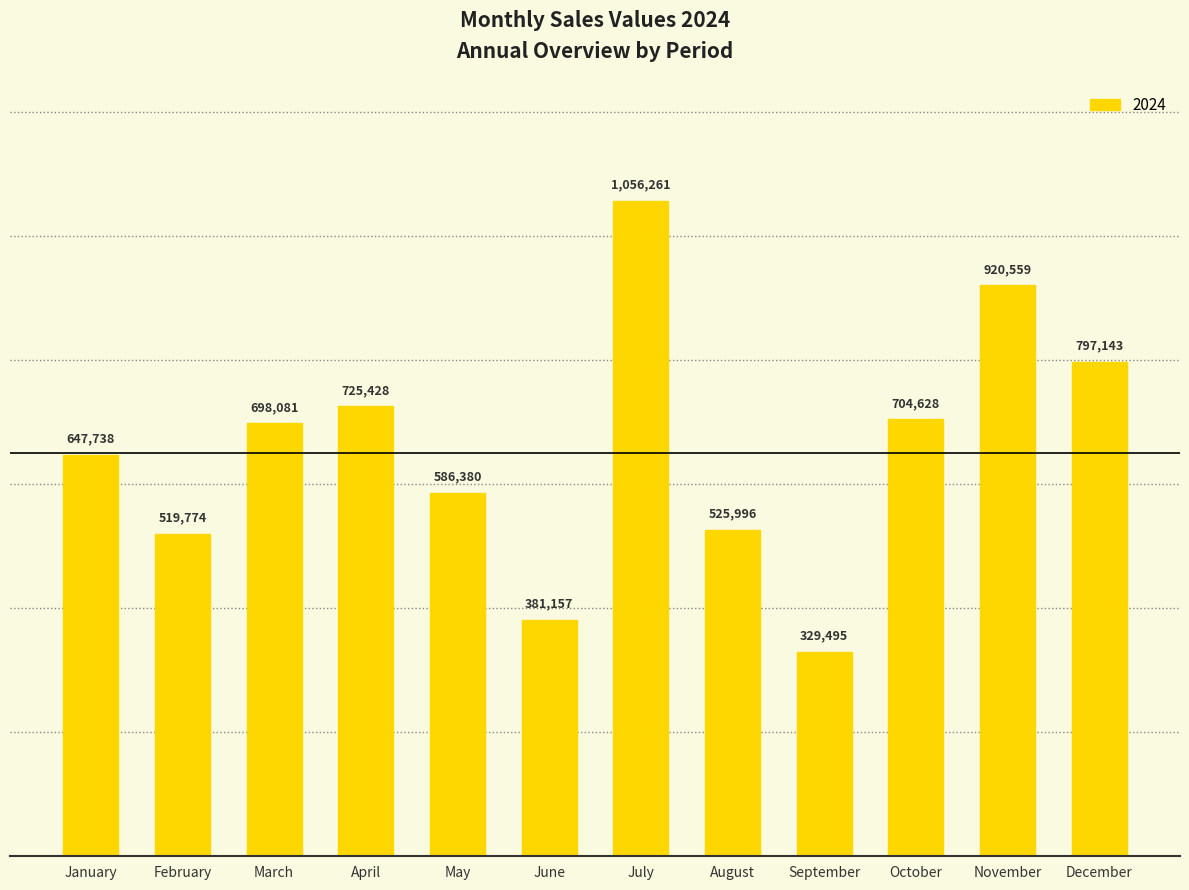

What is the minimum value shown in the chart?

329495